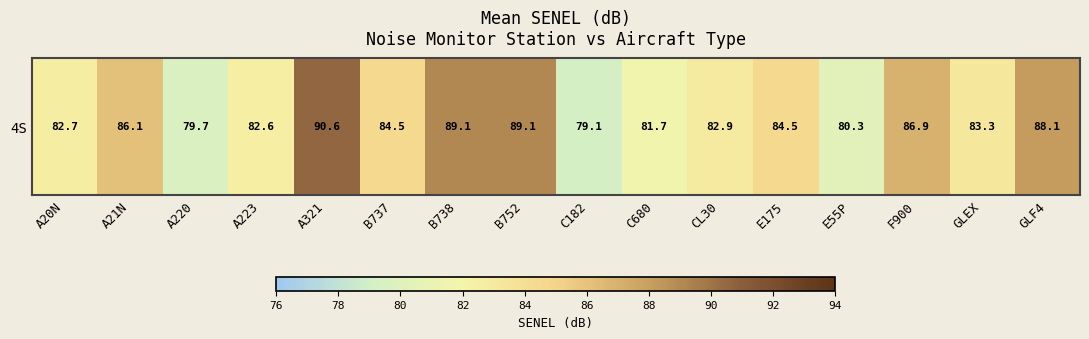

Count the number of categories in the chart.

16